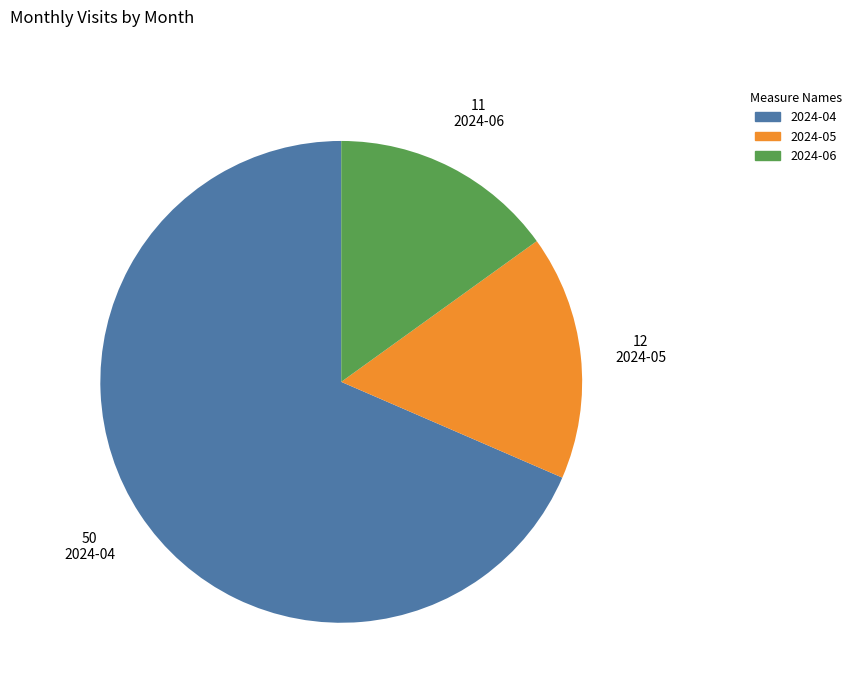

What is the smallest slice in the pie chart?

2024-06